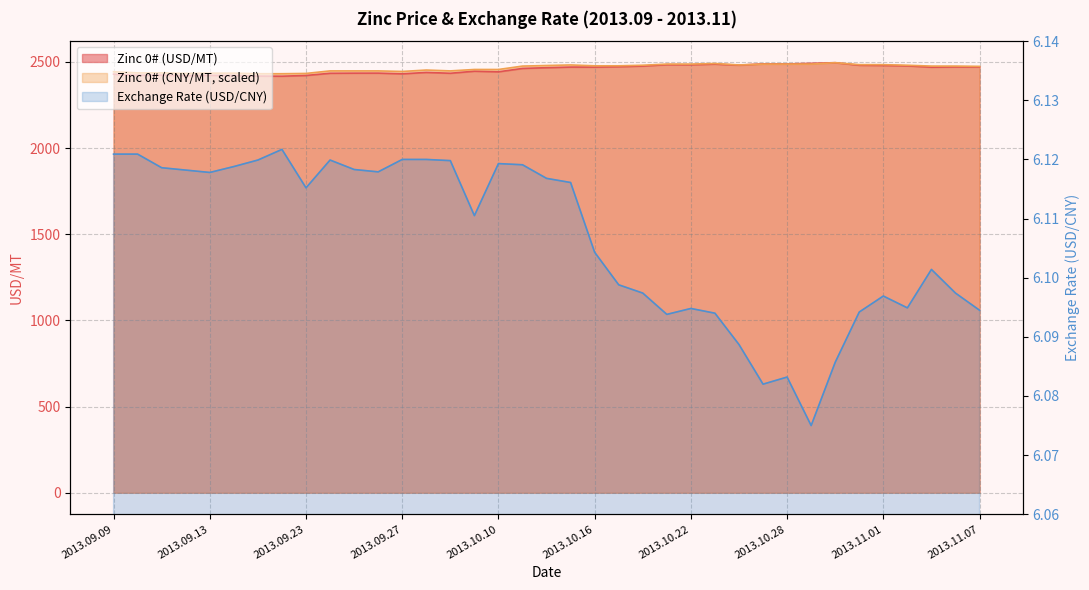

At how many categories does at least one series exceed 2243?

37